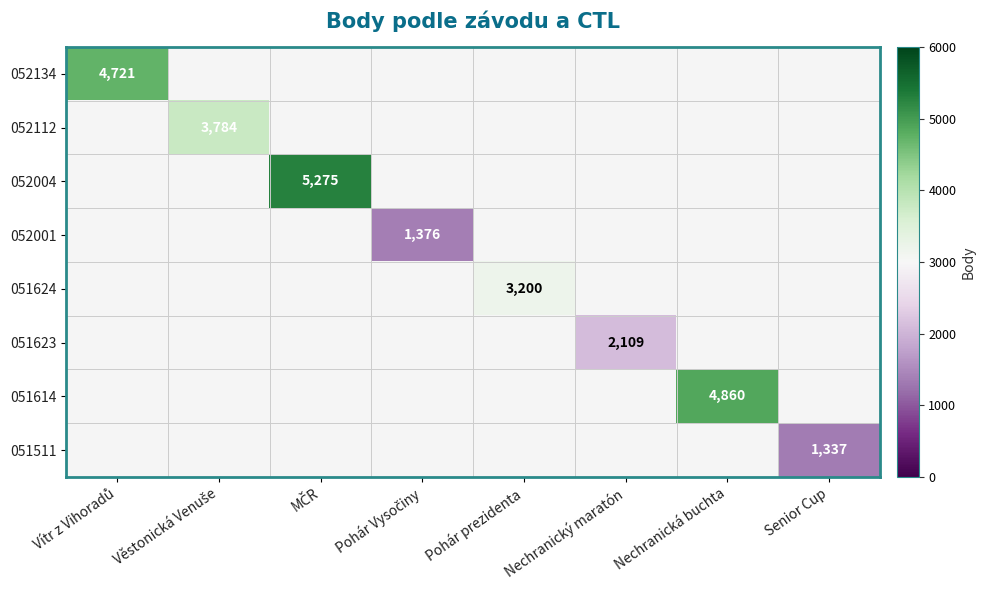

The 052004 series shows 5275.0 at MČR. True or false?

True